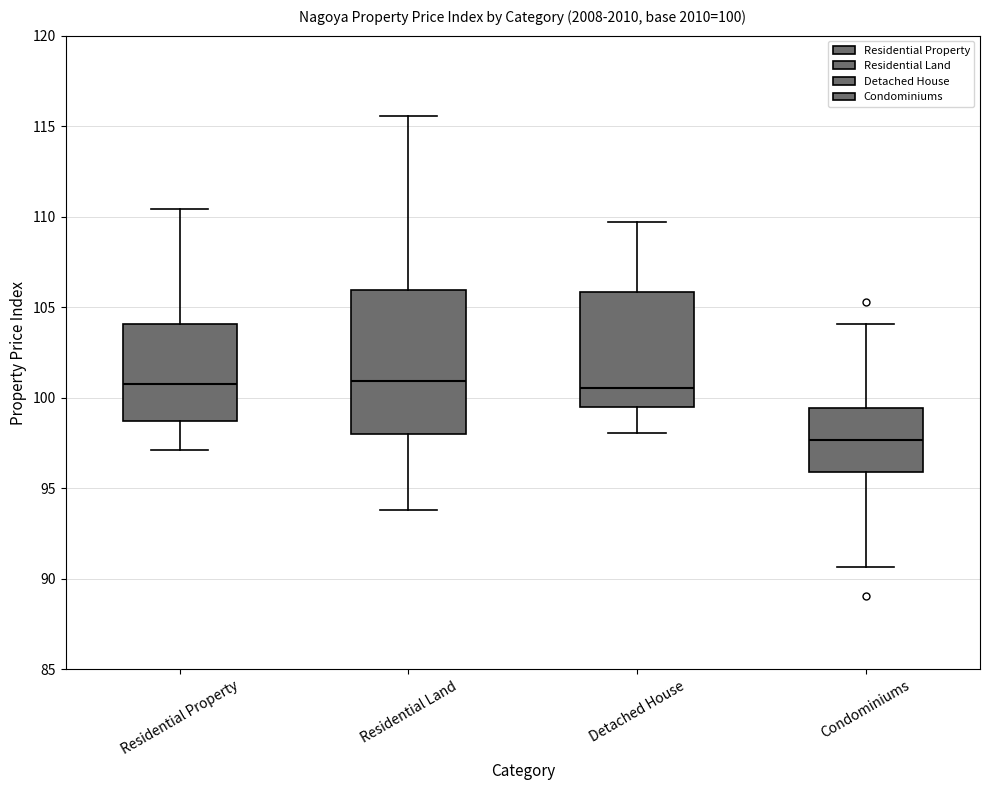

Comparing the boxes themselves (not the whiskers), which one is the tallest?

Residential Land